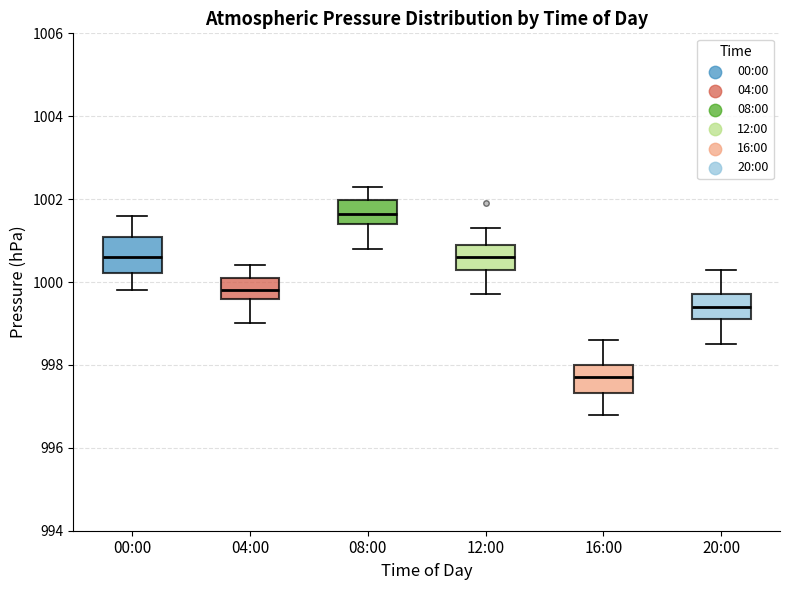

Where is the lower edge of the box for 20:00 on the y-axis? The values are not printed on the chart, so give them approximately, as read against the axis.

999.2